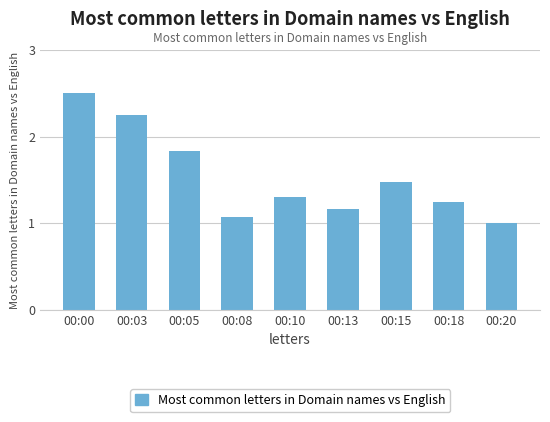

What is the difference between the maximum and minimum values?

1.5